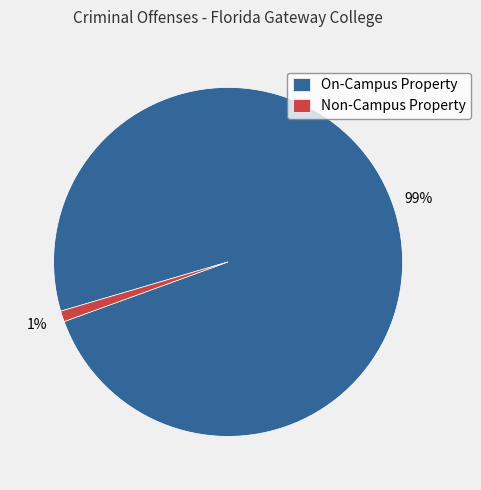

Is it true that On-Campus Property is 89% of the pie?

False